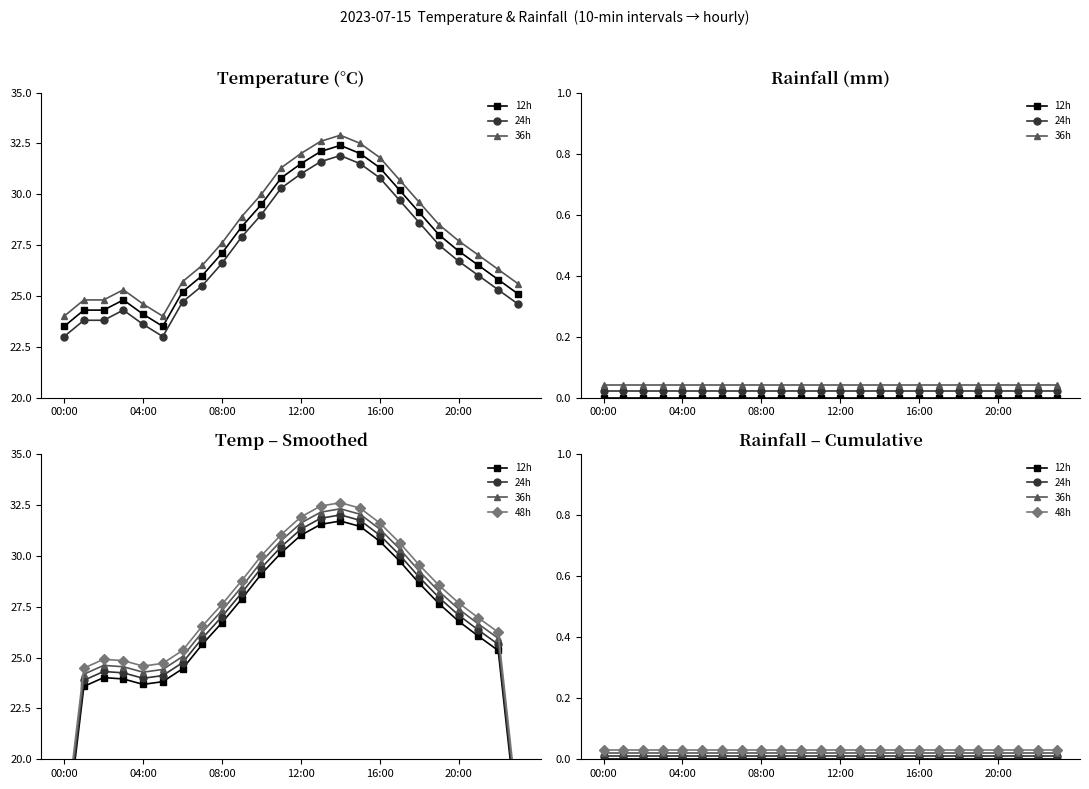

True or false: 48h has more than 0 points higher than both neighbors.

False